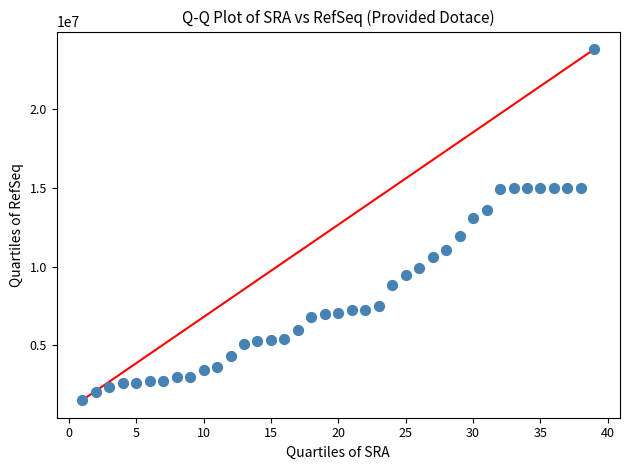

What Y value in the scatter plot is closest to 12672576?

13124765